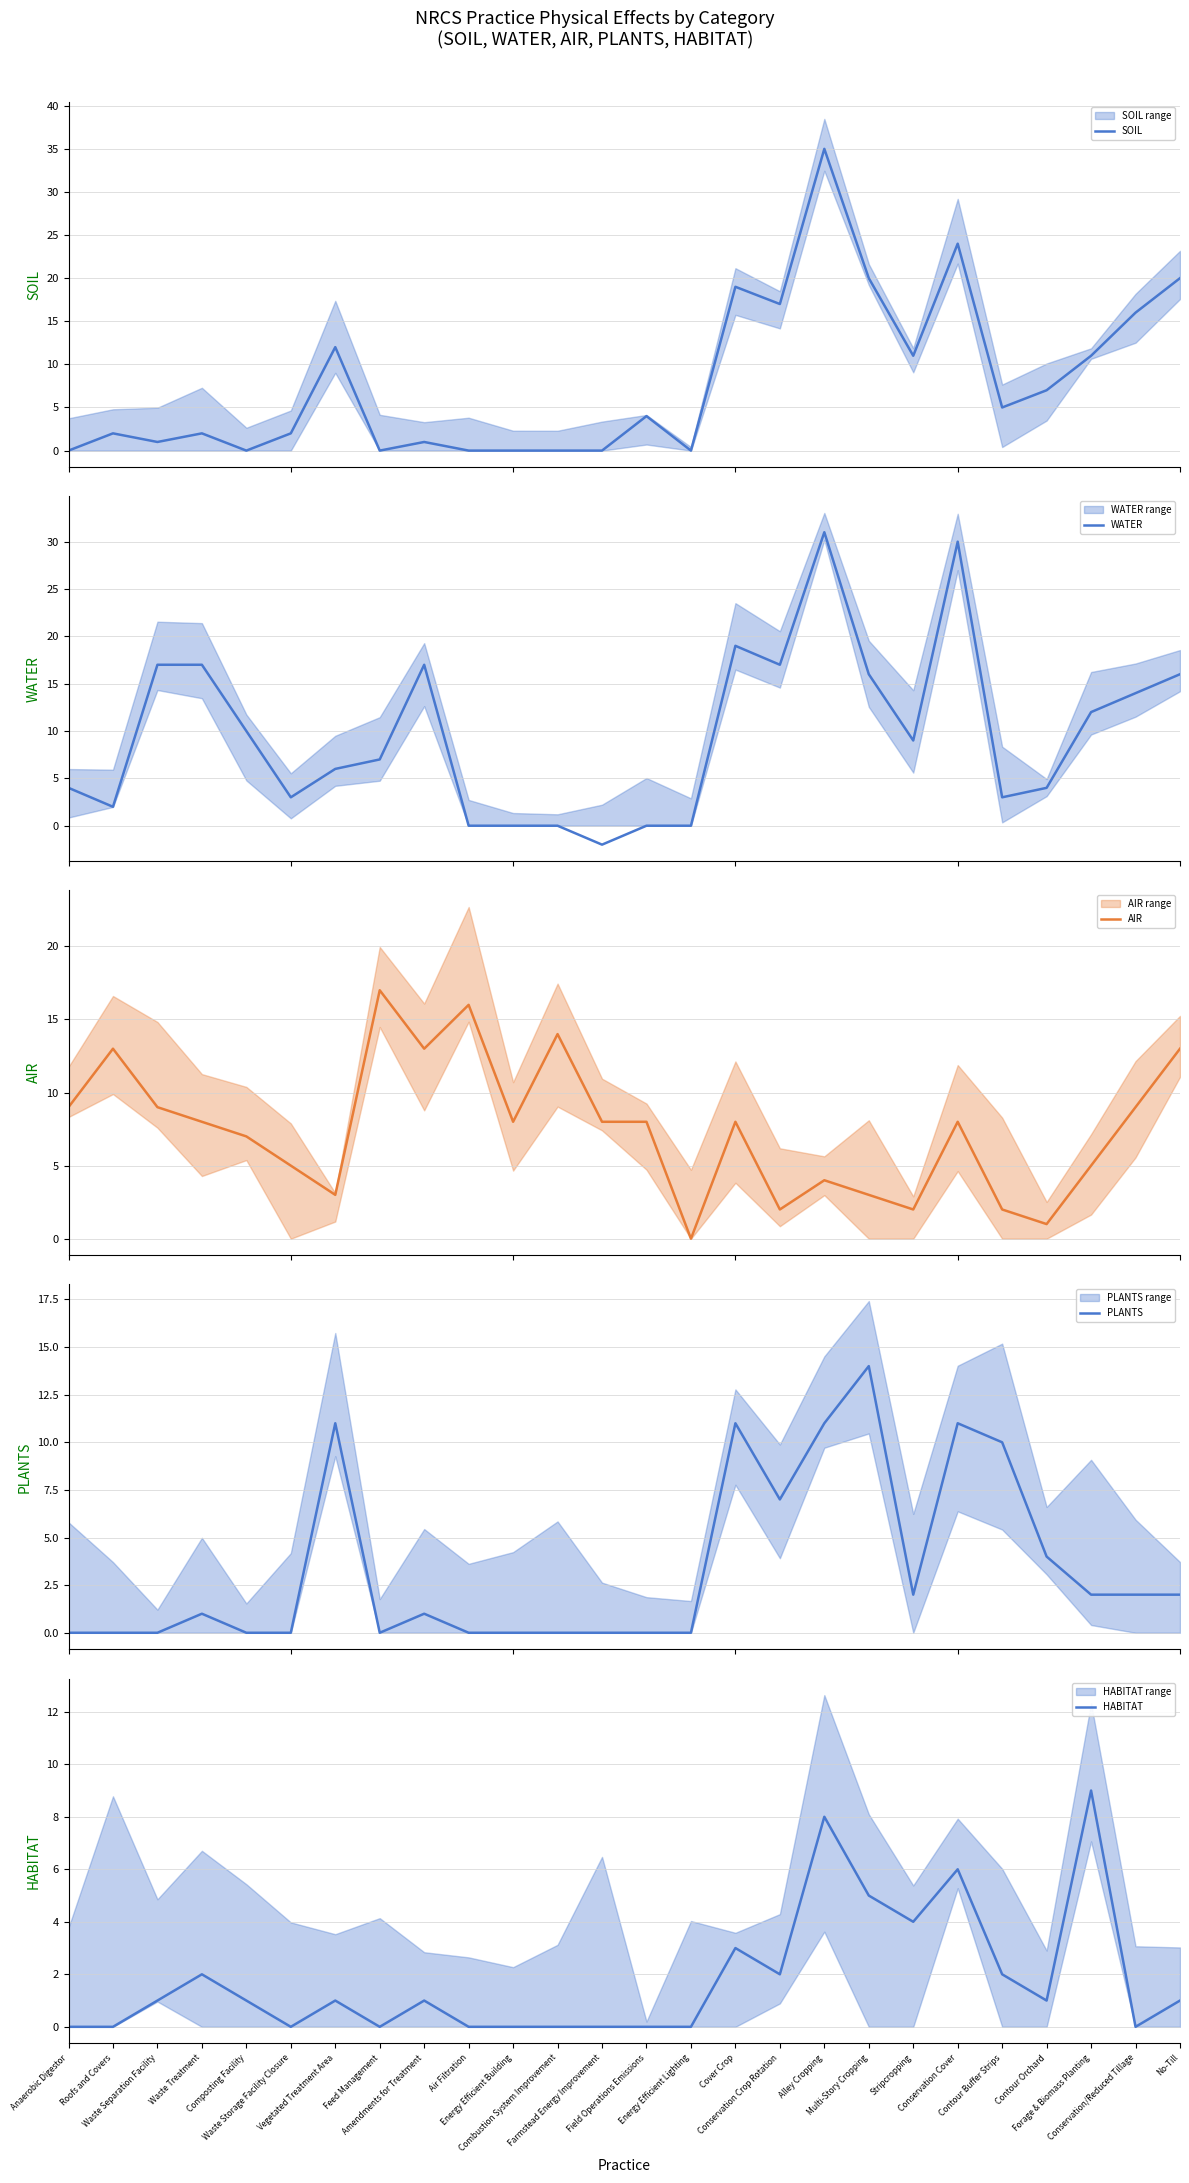

What is the label of the 26th point from the left?

No-Till